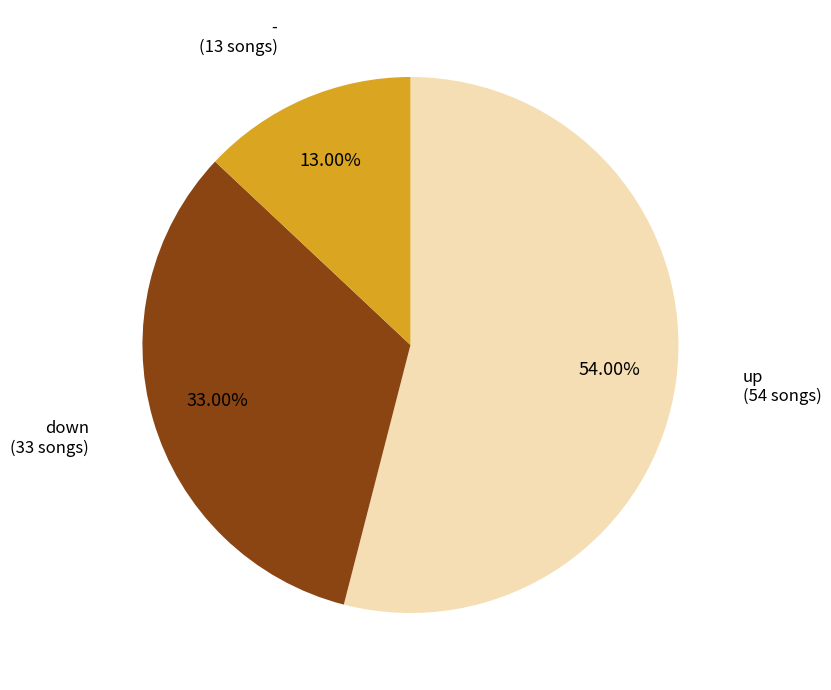

Which slice is the largest?

up